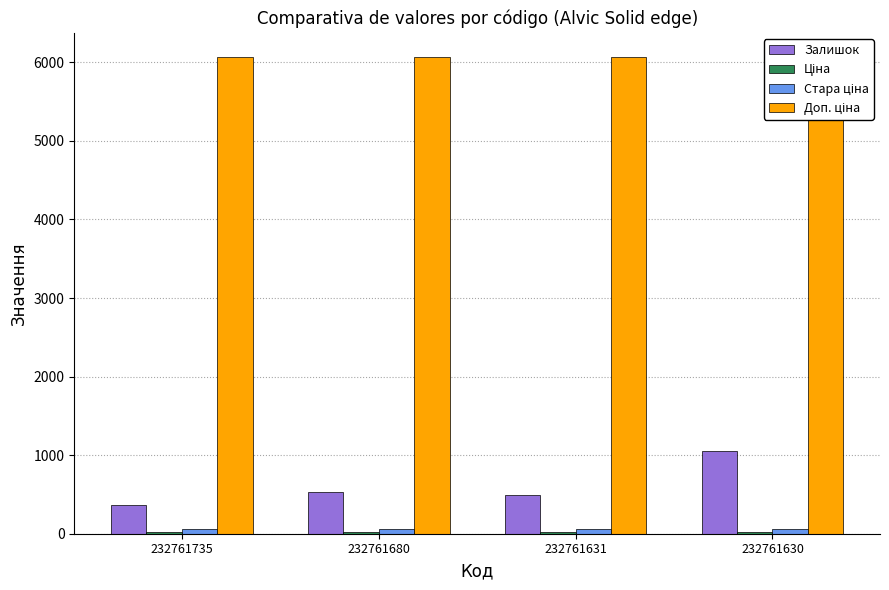

What value does the Ціна series have at 232761630?

27.0